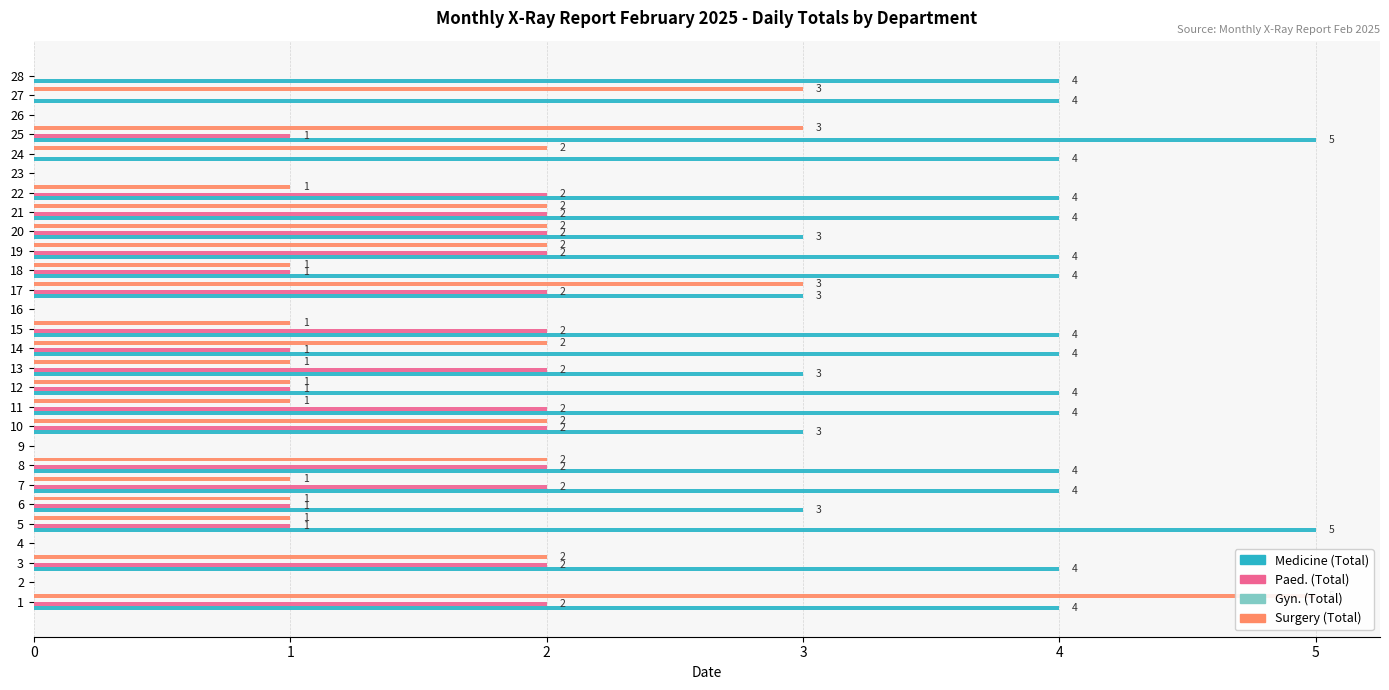

Is the value of Surgery (Total) at 8 greater than the value of Medicine (Total) at 3?

No